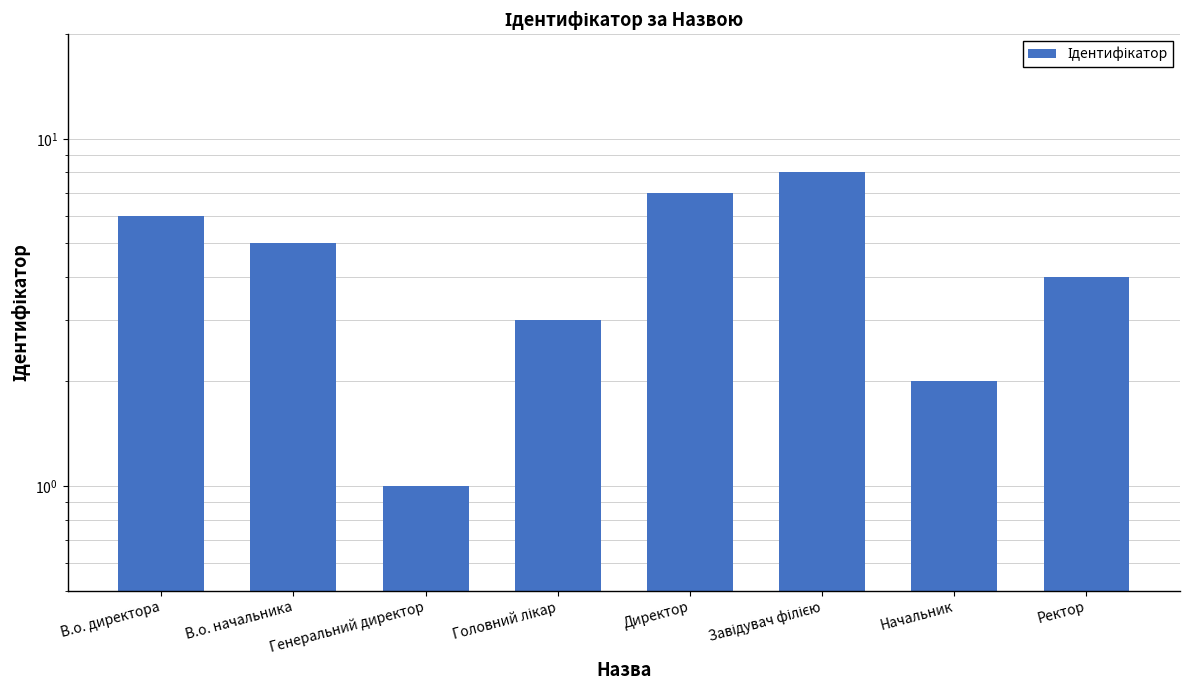

At which label does the data first exceed 5?

В.о. директора